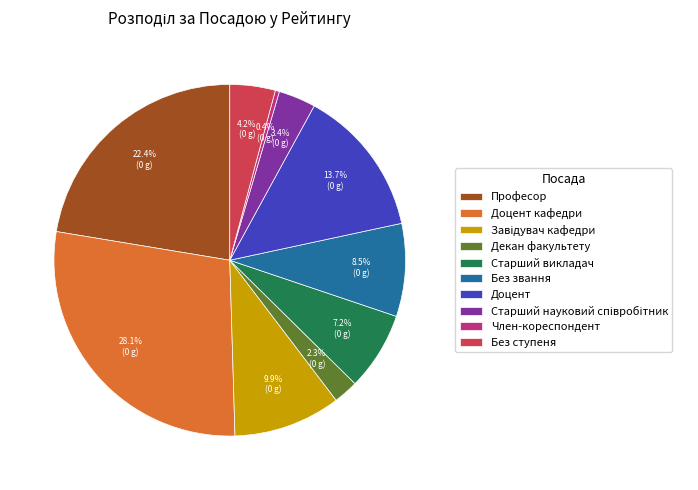

Which slice is the largest?

Доцент кафедри